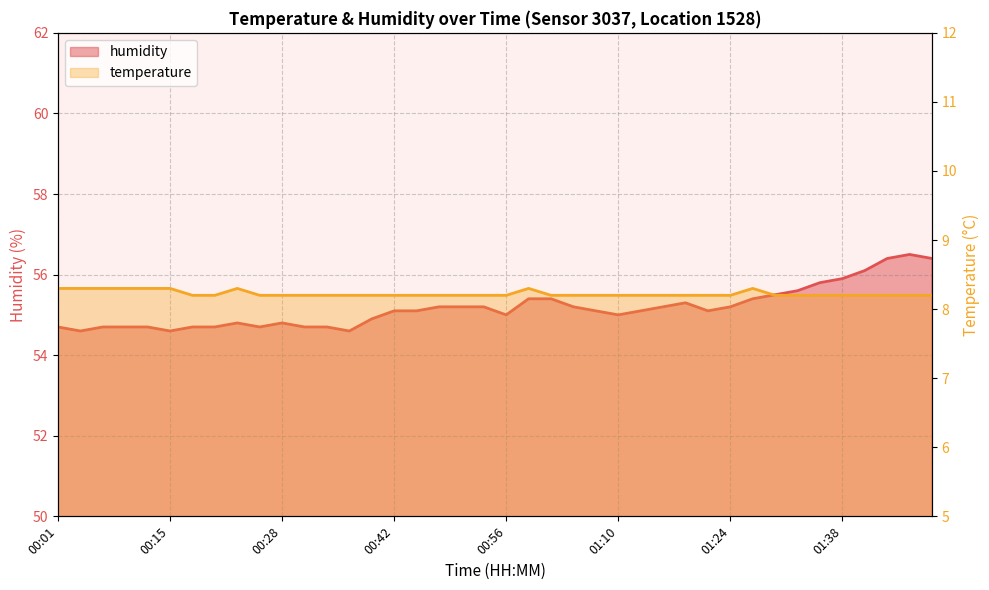

True or false: humidity has a value of 54.7 at 00:20.

True